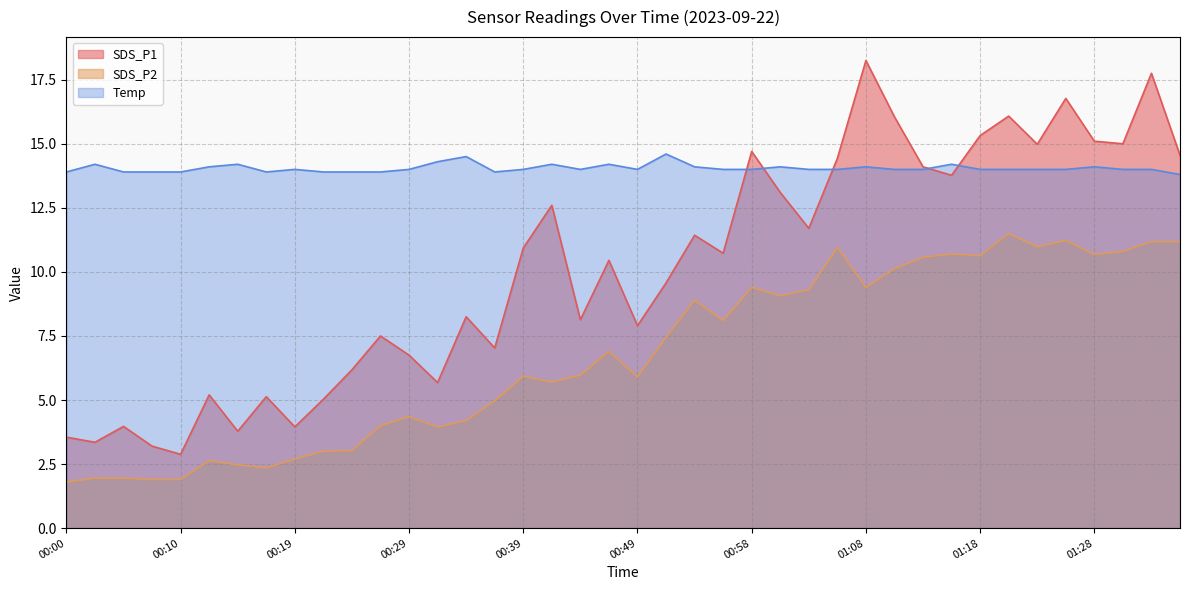

Reading left to right, what are all the values shown in this chart?

SDS_P1: 00:00=3.5	00:02=3.4	00:05=4.0	00:07=3.2	00:10=2.9	00:12=5.2	00:15=3.8	00:17=5.1	00:19=4.0	00:22=5.0	00:24=6.2	00:27=7.5	00:29=6.8	00:32=5.7	00:34=8.2	00:36=7.0	00:39=10.9	00:41=12.6	00:44=8.1	00:46=10.4	00:49=7.9	00:51=9.6	00:54=11.4	00:56=10.7	00:58=14.7	01:01=13.1	01:03=11.7	01:06=14.4	01:08=18.2	01:11=16.1	01:13=14.1	01:16=13.8	01:18=15.3	01:20=16.1	01:23=15.0	01:25=16.8	01:28=15.1	01:30=15.0	01:33=17.8	01:35=14.6
SDS_P2: 00:00=1.8	00:02=1.9	00:05=1.9	00:07=1.9	00:10=1.9	00:12=2.6	00:15=2.5	00:17=2.4	00:19=2.7	00:22=3.0	00:24=3.0	00:27=4.0	00:29=4.3	00:32=4.0	00:34=4.2	00:36=5.0	00:39=5.9	00:41=5.7	00:44=6.0	00:46=6.9	00:49=5.9	00:51=7.5	00:54=8.9	00:56=8.1	00:58=9.4	01:01=9.1	01:03=9.3	01:06=10.9	01:08=9.4	01:11=10.1	01:13=10.6	01:16=10.7	01:18=10.6	01:20=11.5	01:23=11.0	01:25=11.2	01:28=10.7	01:30=10.8	01:33=11.2	01:35=11.2
Temp: 00:00=13.9	00:02=14.2	00:05=13.9	00:07=13.9	00:10=13.9	00:12=14.1	00:15=14.2	00:17=13.9	00:19=14.0	00:22=13.9	00:24=13.9	00:27=13.9	00:29=14.0	00:32=14.3	00:34=14.5	00:36=13.9	00:39=14.0	00:41=14.2	00:44=14.0	00:46=14.2	00:49=14.0	00:51=14.6	00:54=14.1	00:56=14.0	00:58=14.0	01:01=14.1	01:03=14.0	01:06=14.0	01:08=14.1	01:11=14.0	01:13=14.0	01:16=14.2	01:18=14.0	01:20=14.0	01:23=14.0	01:25=14.0	01:28=14.1	01:30=14.0	01:33=14.0	01:35=13.8